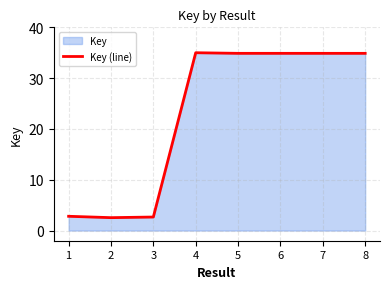

What is the value of the 8th point from the left?

34.9